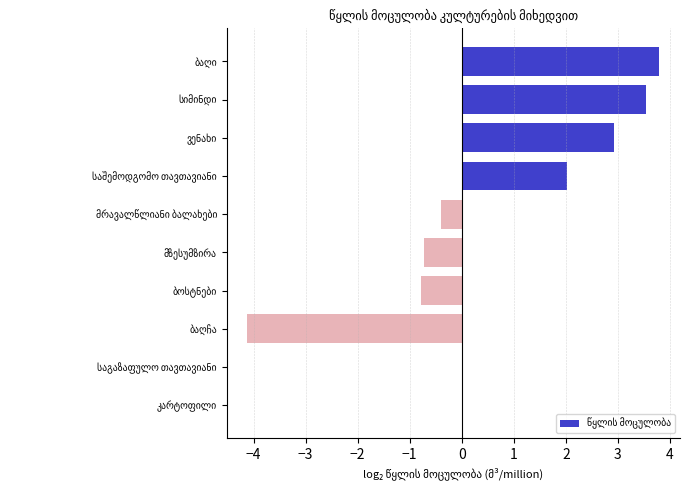

What is the greatest value displayed?

3.8